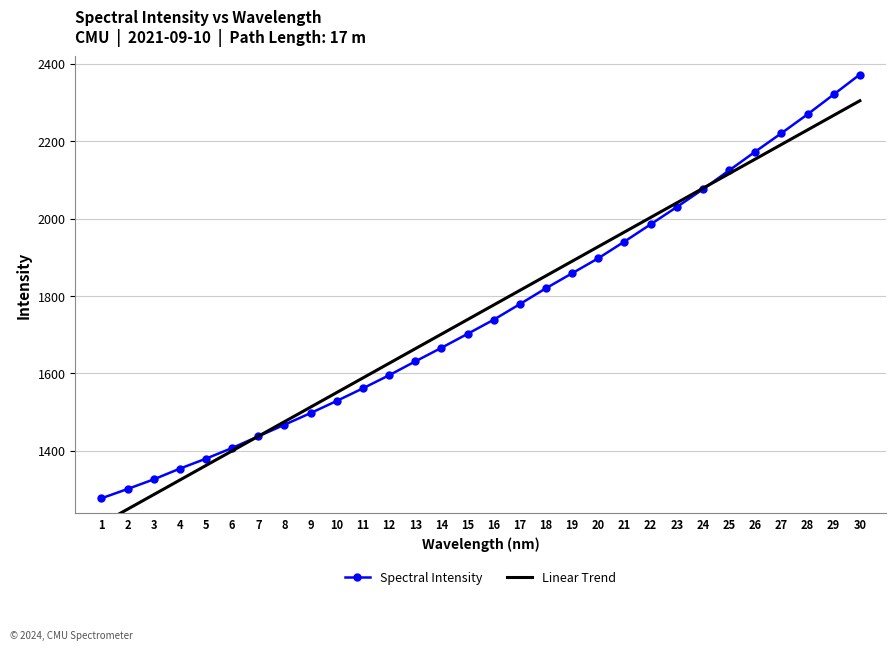

True or false: Spectral Intensity has a value of 1226.5 at 26.

False